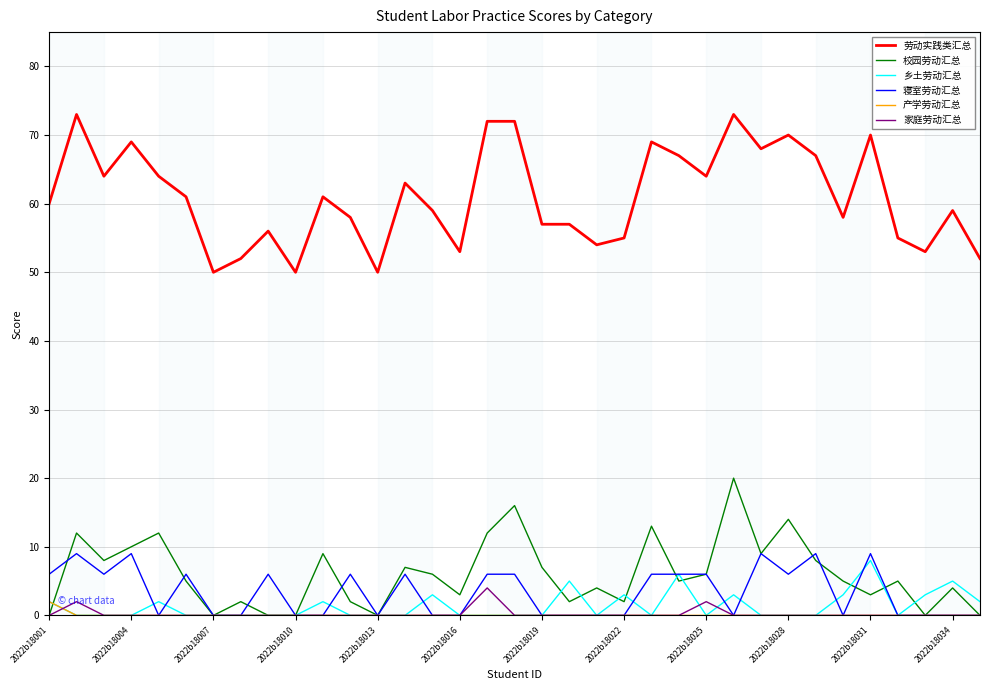

Reading left to right, what are all the values shown in this chart?

劳动实践类汇总: 60	73	64	69	64	61	50	52	56	50	61	58	50	63	59	53	72	72	57	57	54	55	69	67	64	73	68	70	67	58	70	55	53	59	52
校园劳动汇总: 0	12	8	10	12	5	0	2	0	0	9	2	0	7	6	3	12	16	7	2	4	2	13	5	6	20	9	14	8	5	3	5	0	4	0
乡土劳动汇总: 2	0	0	0	2	0	0	0	0	0	2	0	0	0	3	0	0	0	0	5	0	3	0	6	0	3	0	0	0	3	8	0	3	5	2
寝室劳动汇总: 6	9	6	9	0	6	0	0	6	0	0	6	0	6	0	0	6	6	0	0	0	0	6	6	6	0	9	6	9	0	9	0	0	0	0
产学劳动汇总: 2	0	0	0	0	0	0	0	0	0	0	0	0	0	0	0	0	0	0	0	0	0	0	0	0	0	0	0	0	0	0	0	0	0	0
家庭劳动汇总: 0	2	0	0	0	0	0	0	0	0	0	0	0	0	0	0	4	0	0	0	0	0	0	0	2	0	0	0	0	0	0	0	0	0	0